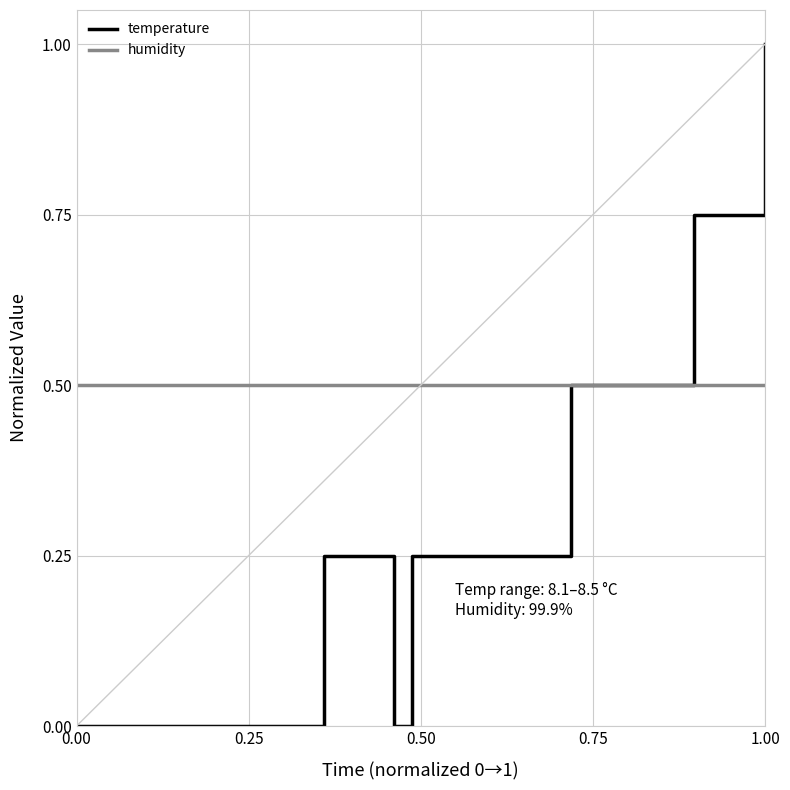

List the series in order of their overall mean, lowest first.

temperature, humidity